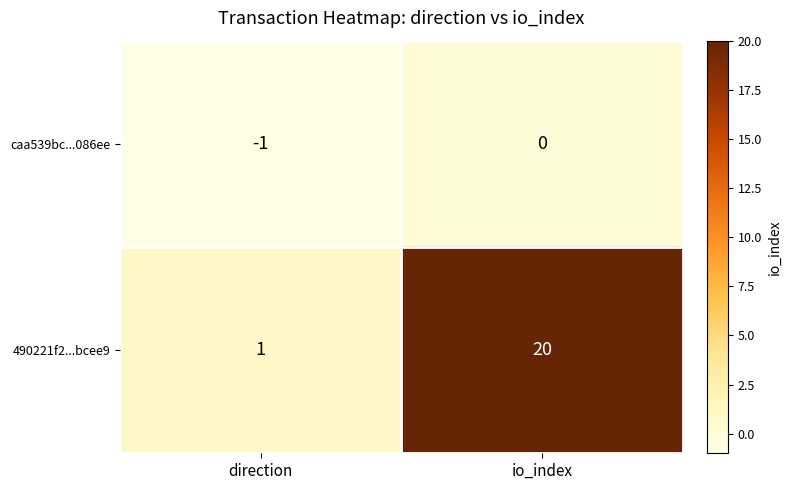

At io_index, list the series in order from largest to smallest.

490221f2...bcee9, caa539bc...086ee